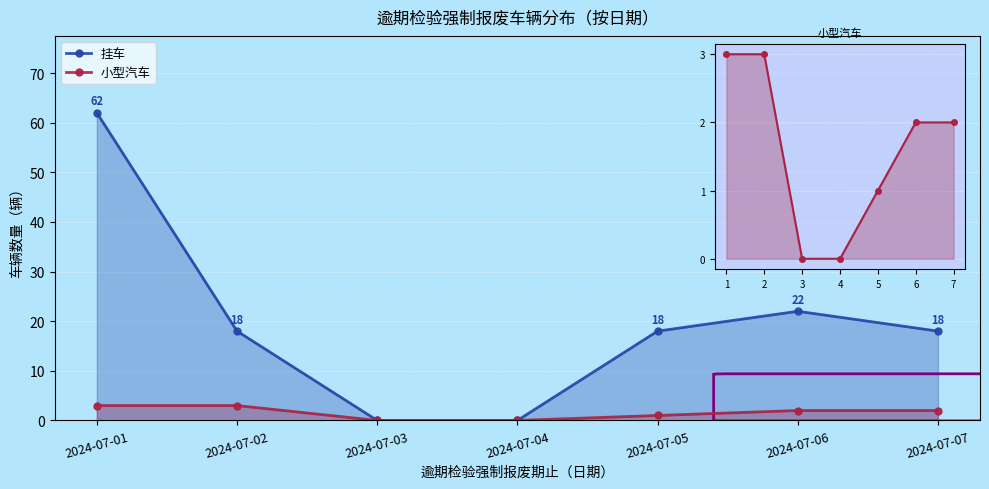

Which series has the widest spread of values?

挂车